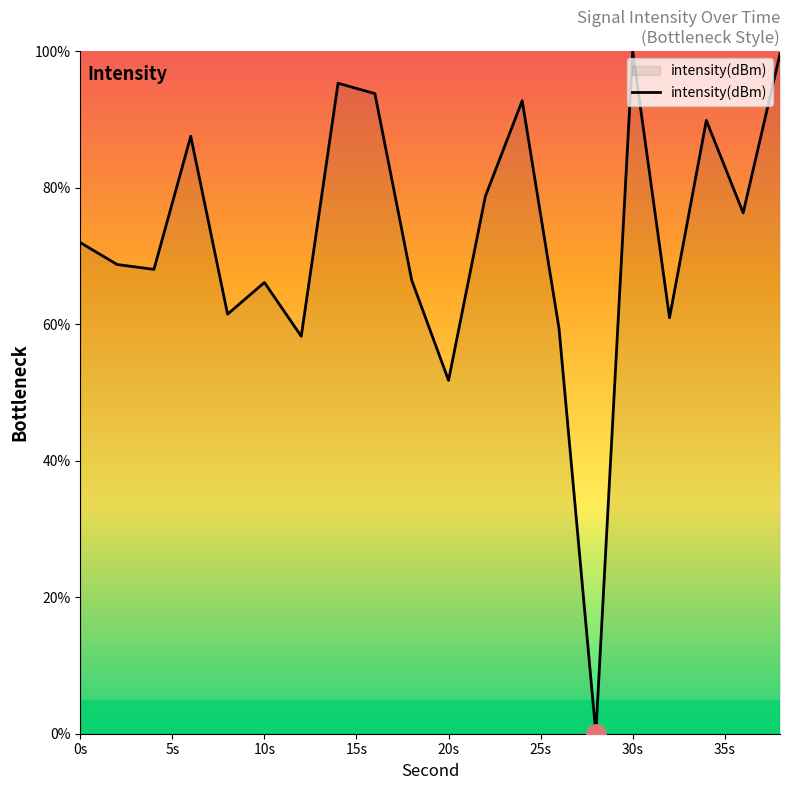

True or false: the data has more than 0 interior local peaks.

True